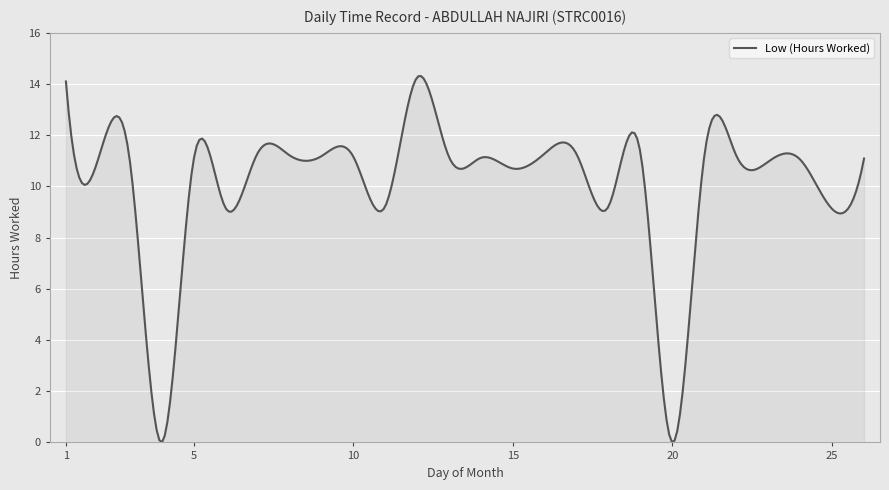

What is the difference between the maximum and minimum values?

14.3